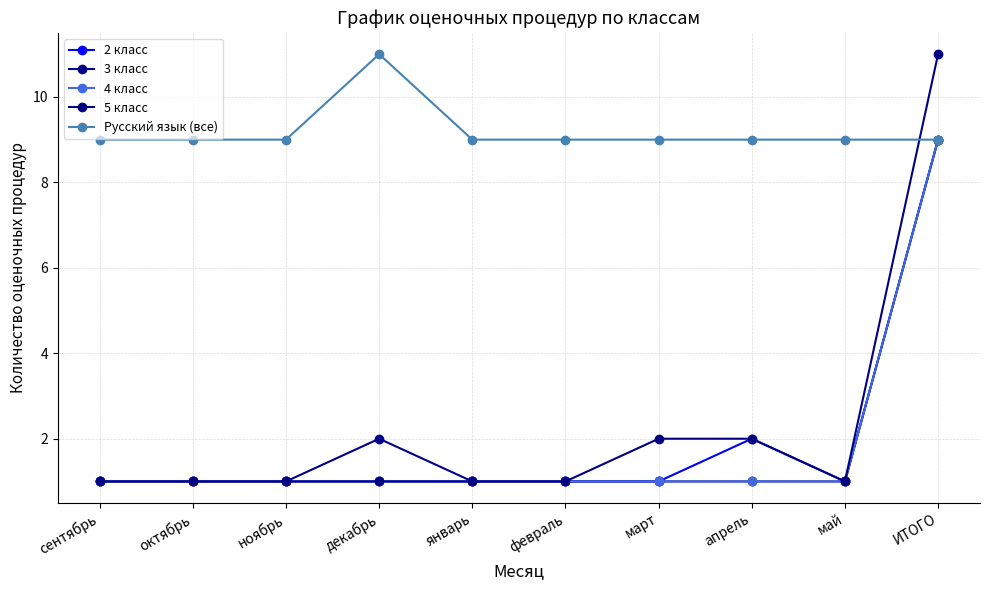

How many lines are shown in the chart?

5